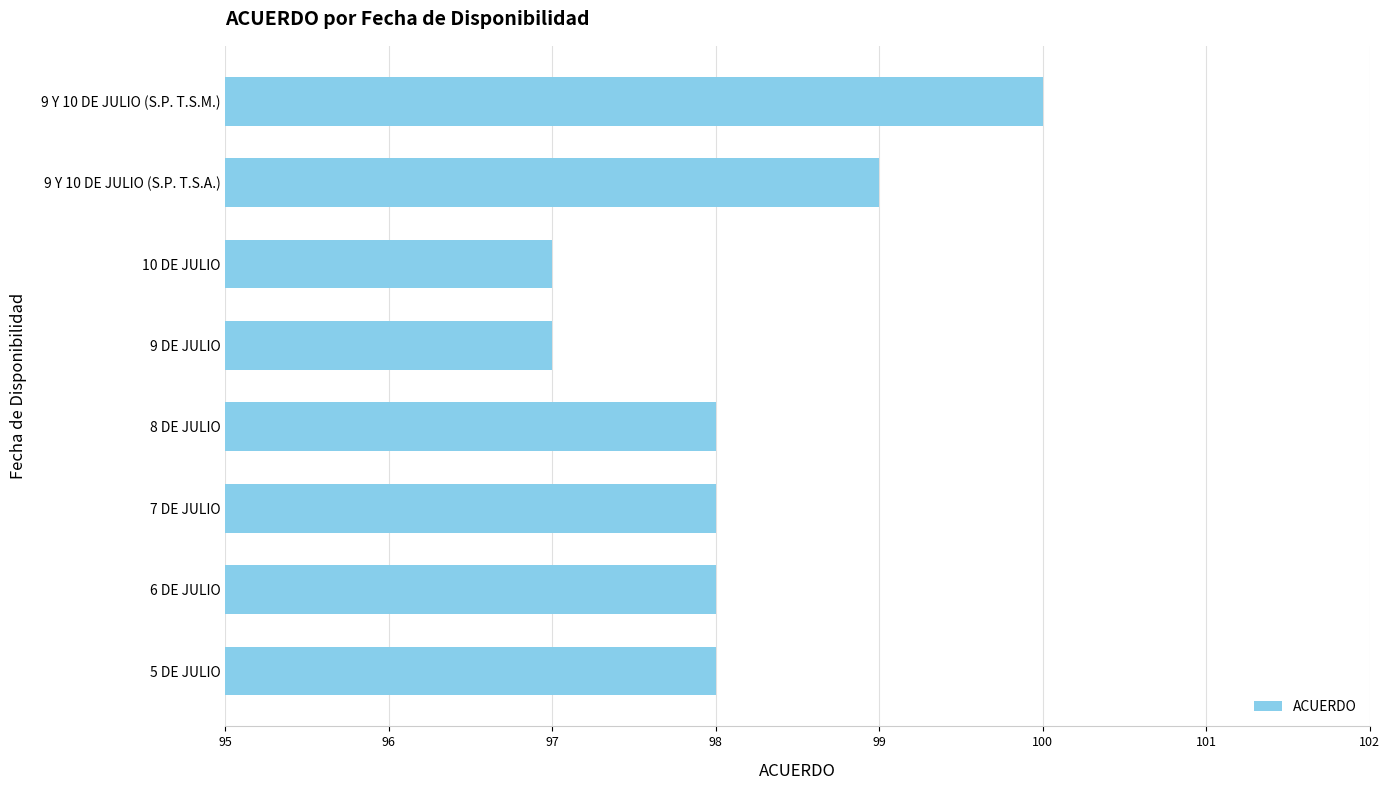

The value at 10 DE JULIO is 97. True or false?

True